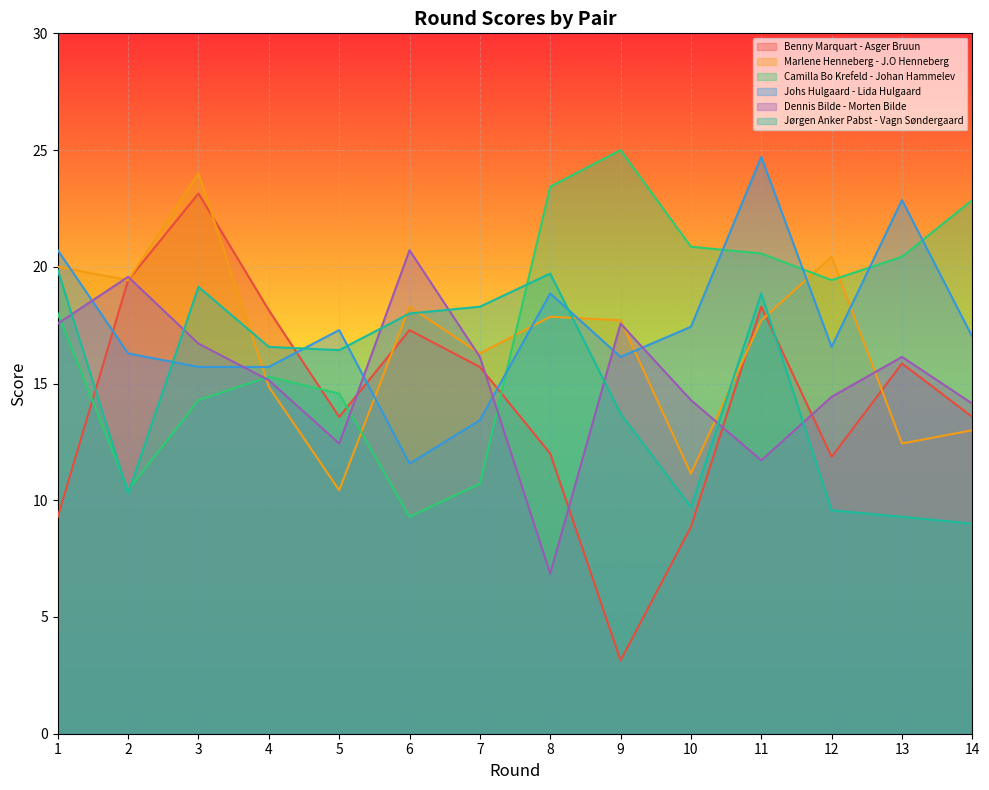

How many intersections are there between Marlene Henneberg - J.O Henneberg and Johs Hulgaard - Lida Hulgaard?

8